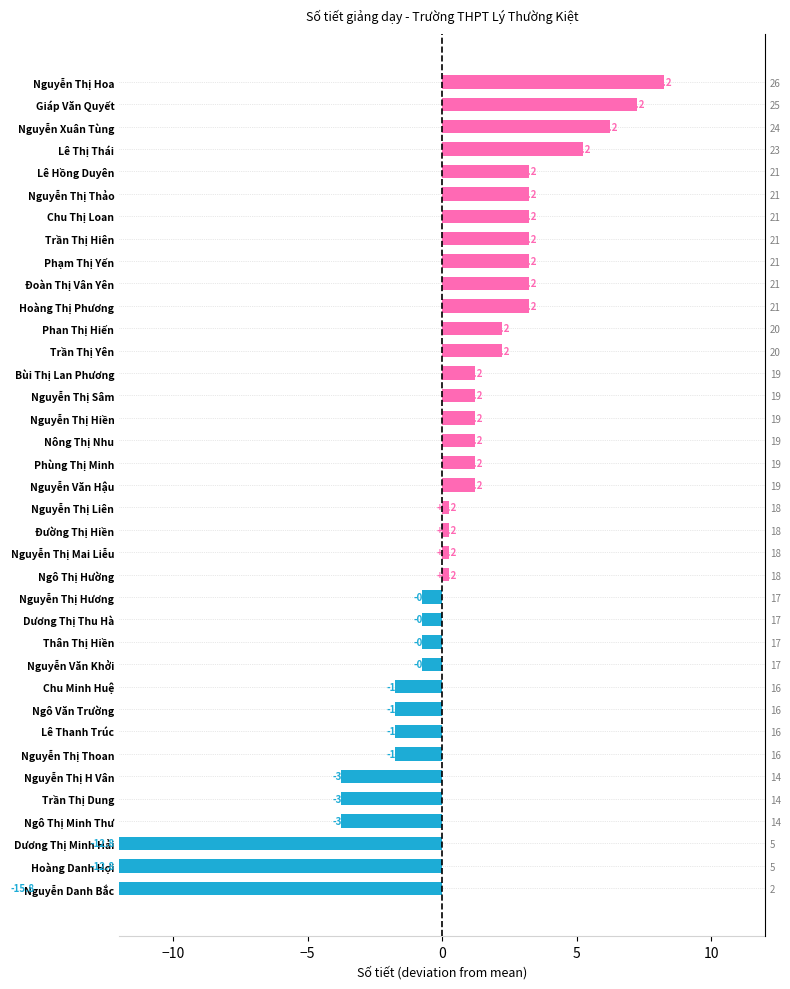

What is the value of the 7th bar from the left?

-1.8